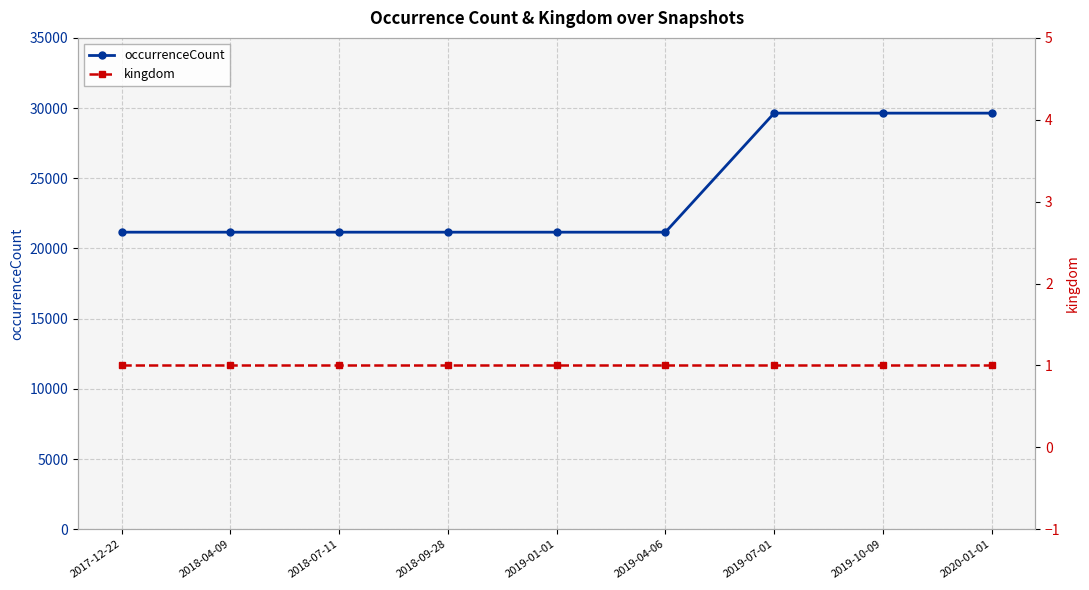

At which label is kingdom closest to 1?

2017-12-22